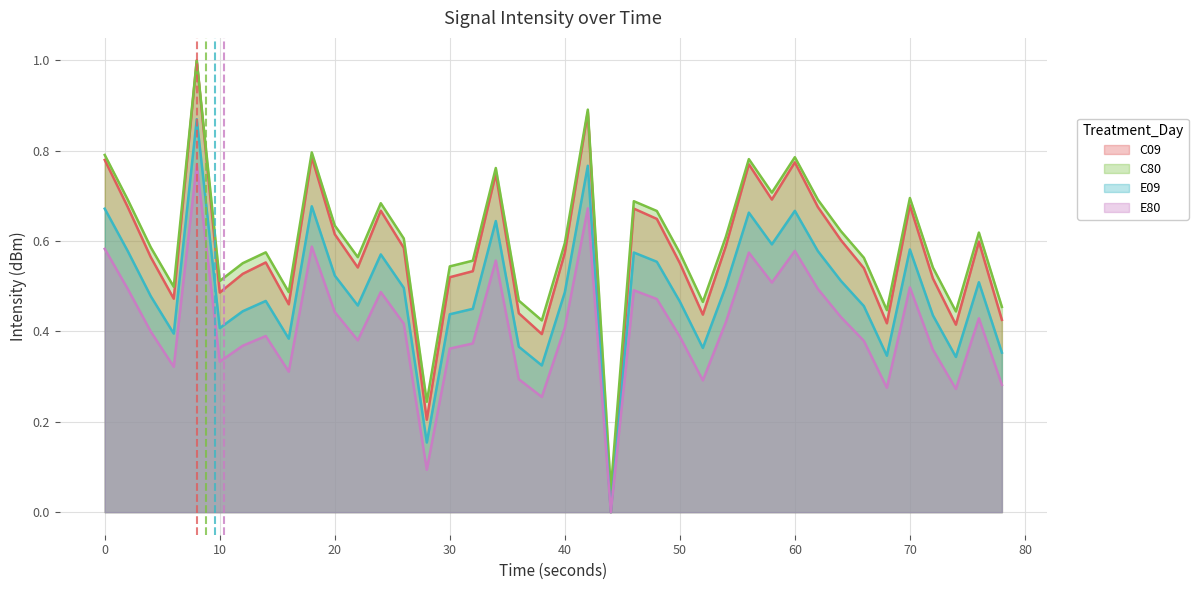

Which series has the widest spread of values?

C09